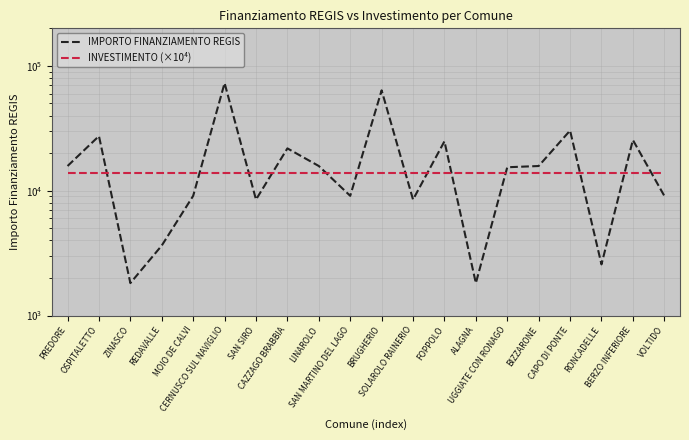

The INVESTIMENTO (×10⁴) series shows 24167 at ZINASCO. True or false?

False